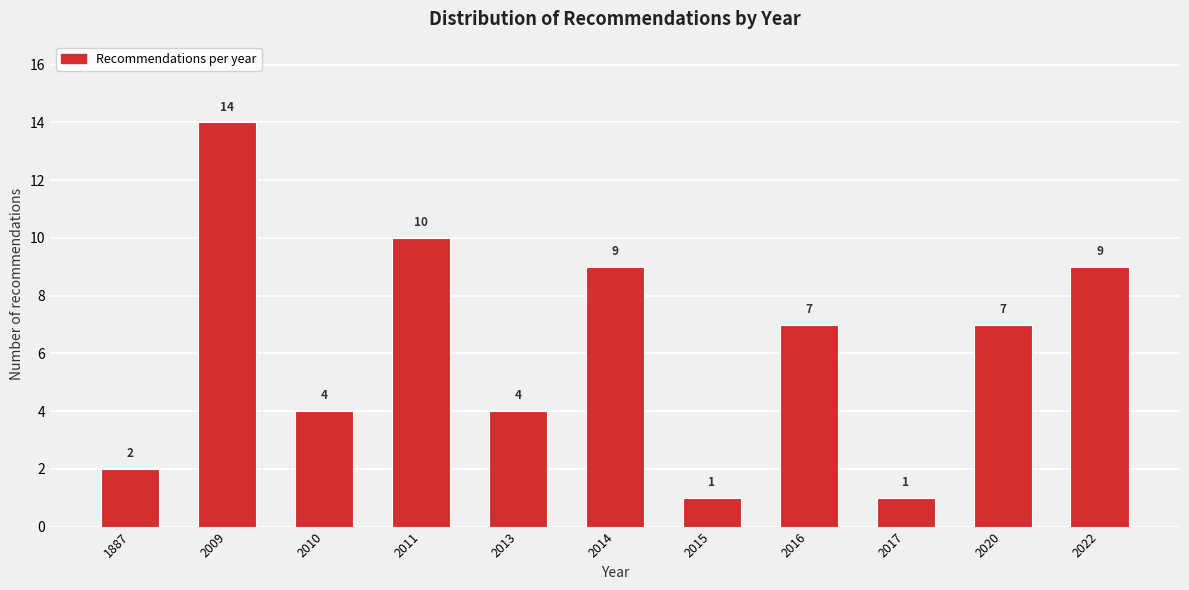

Reading left to right, list all the values displayed in this chart.

1887=2	2009=14	2010=4	2011=10	2013=4	2014=9	2015=1	2016=7	2017=1	2020=7	2022=9